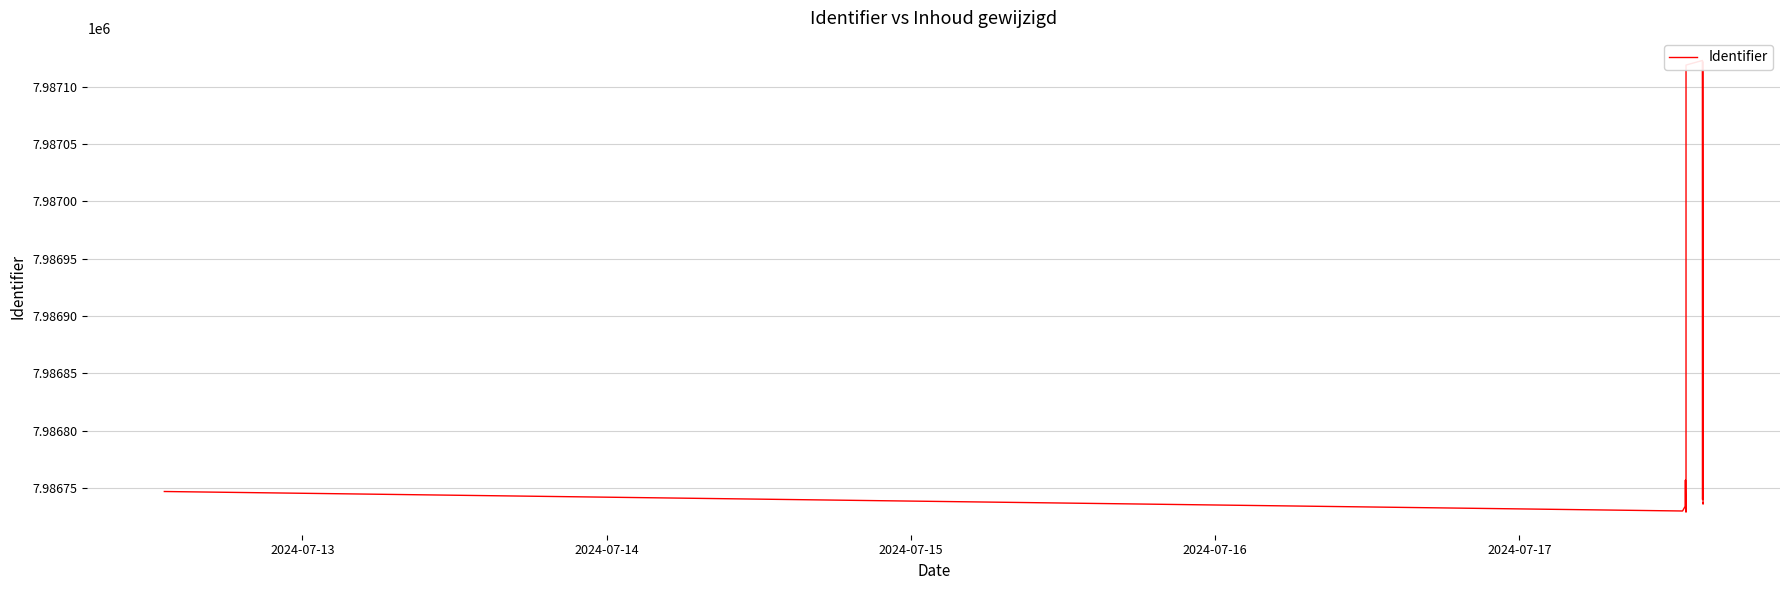

What is the value of the 1st point from the left?

7986747